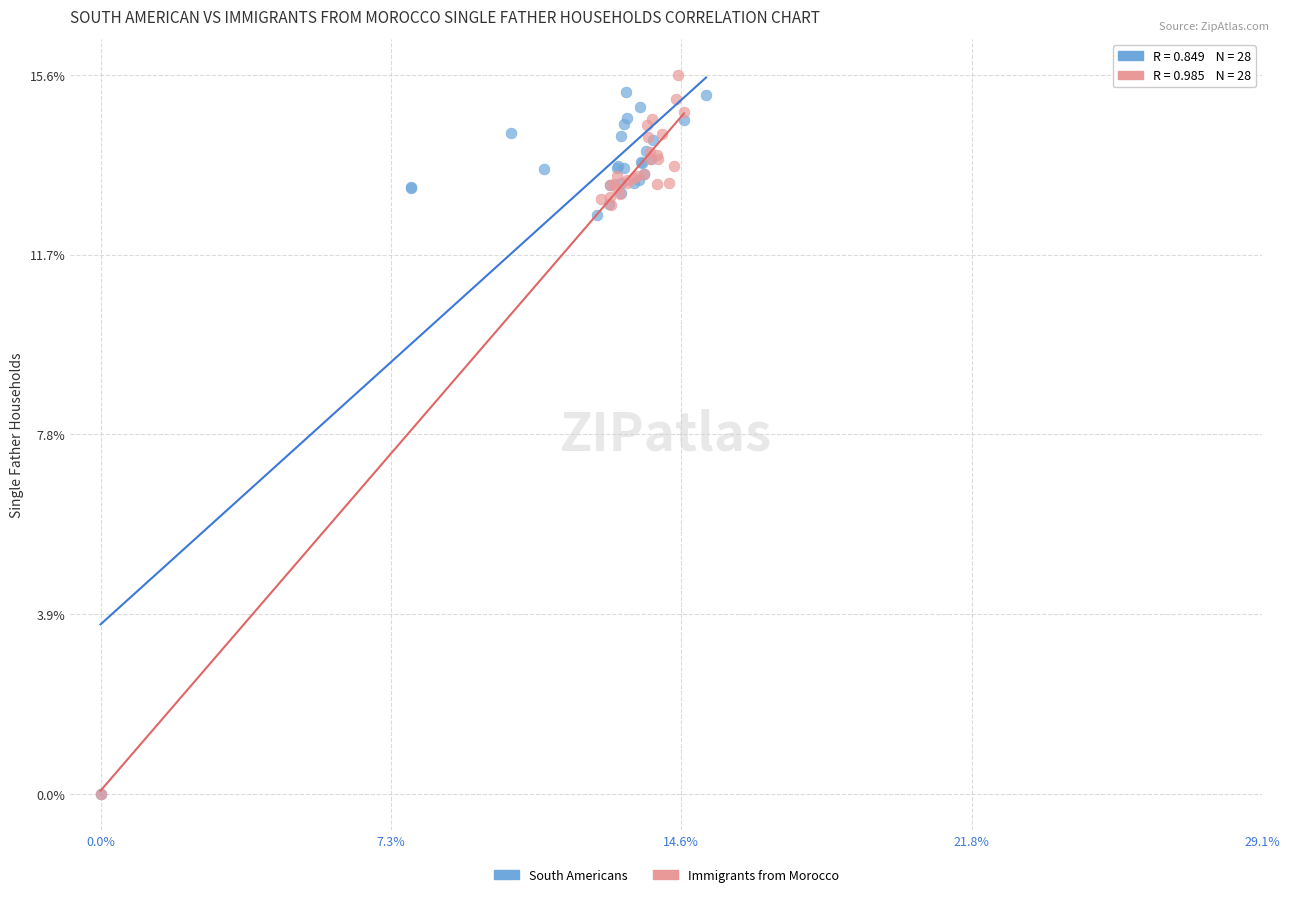

Which series has the widest spread of Y values?

Immigrants from Morocco